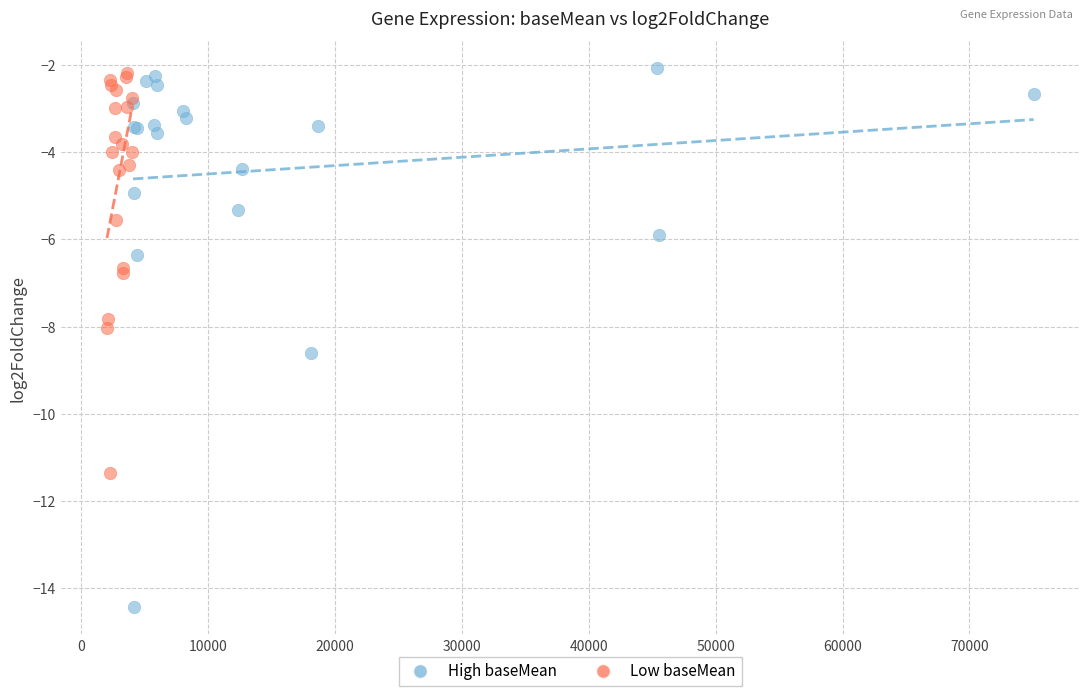

Which series contains the lowest Y value?

High baseMean